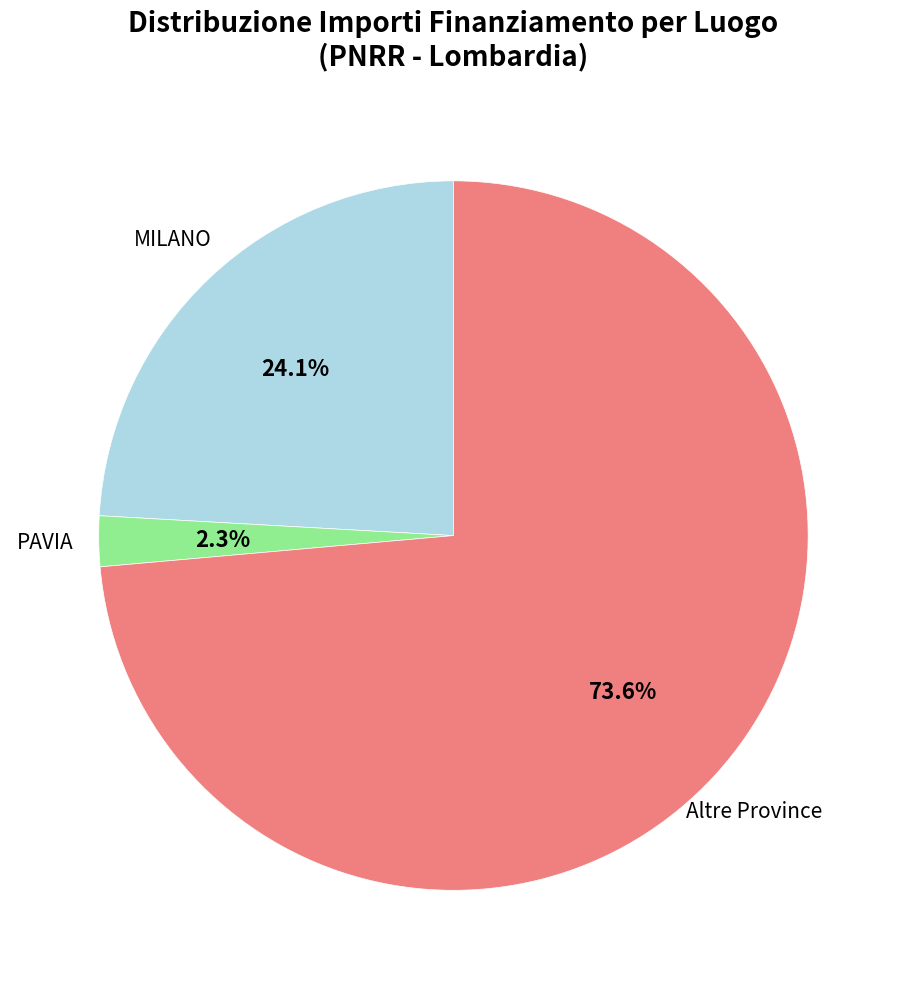

How many slices are in this pie chart?

3